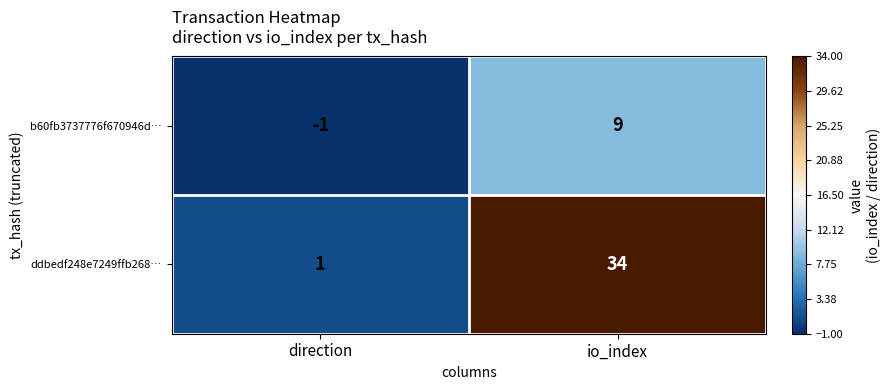

What is the difference between the ddbedf248e7249ffb268… values at io_index and direction?

33